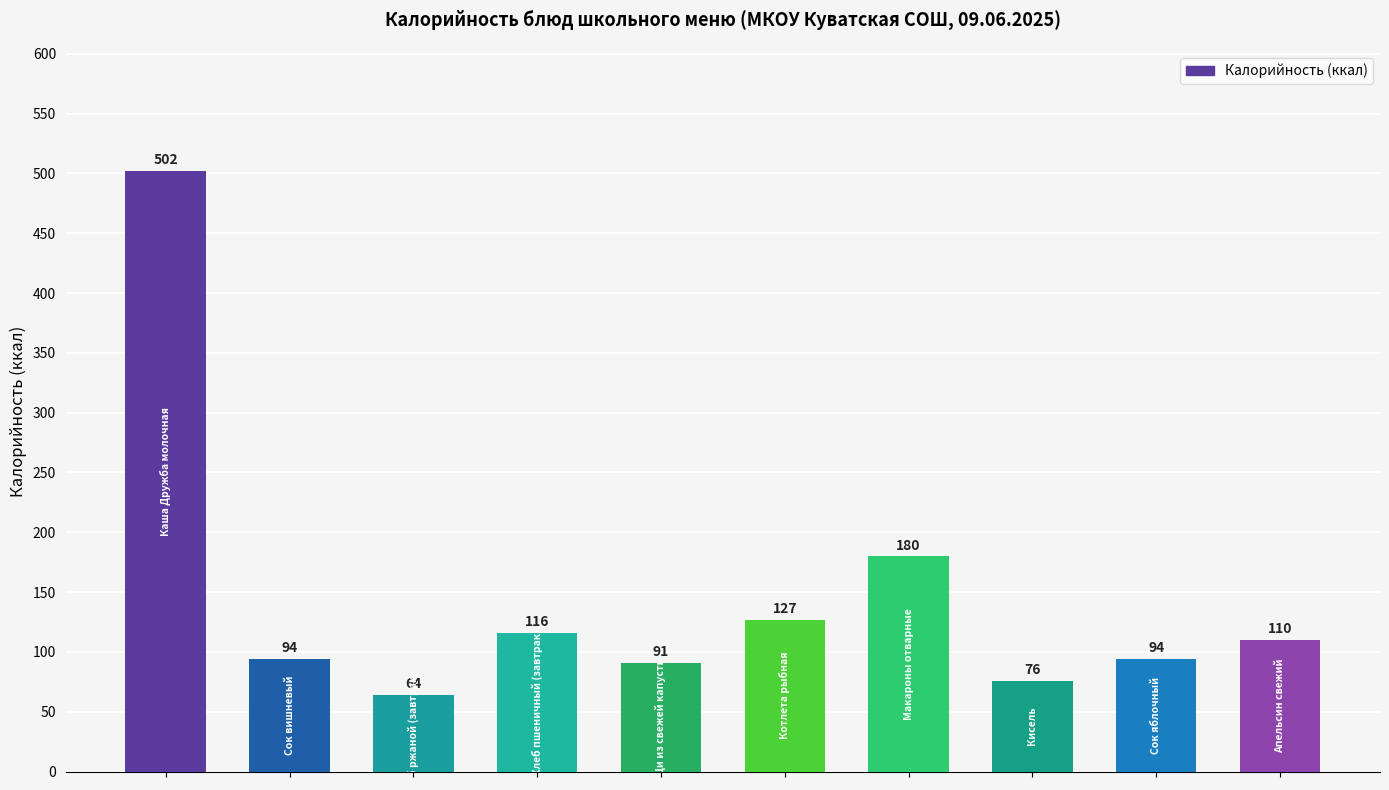

What is the greatest value displayed?

502